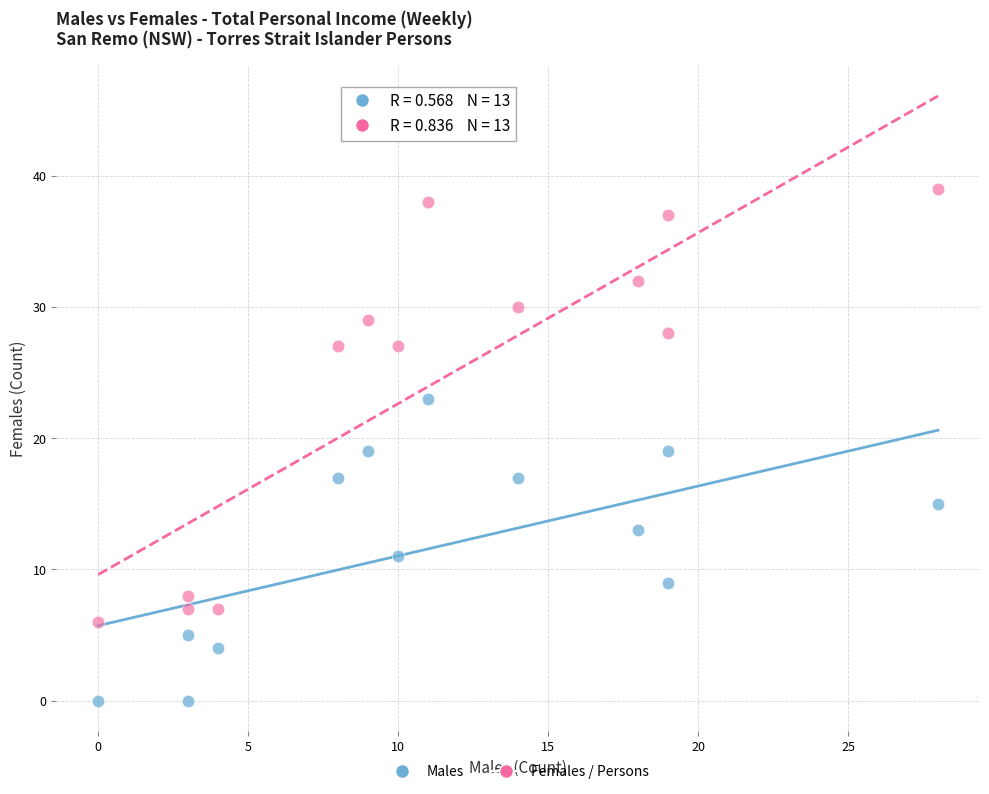

Across all data points, what is the range of X values (max minus min)?

28